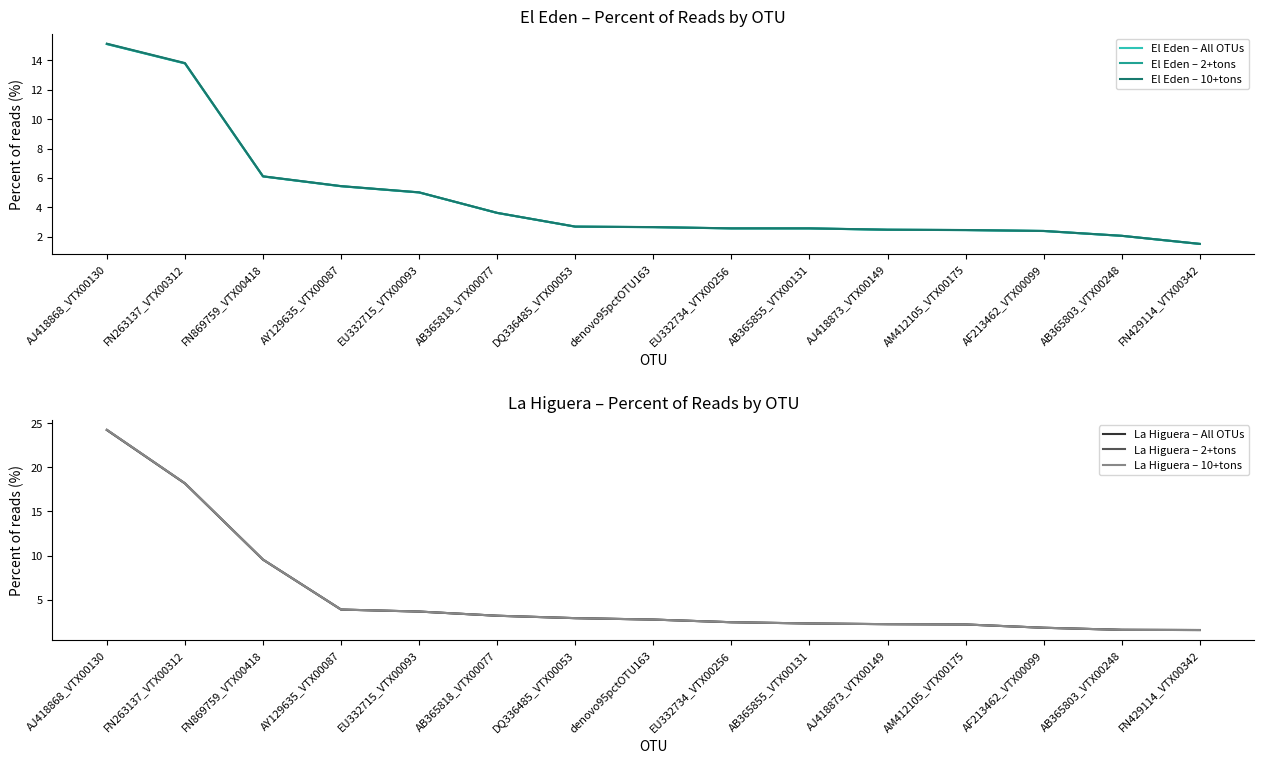

Reading left to right, what are all the values shown in this chart?

El Eden – All OTUs: 15.1	13.8	6.1	5.4	5.0	3.6	2.7	2.6	2.6	2.6	2.5	2.4	2.4	2.1	1.5
El Eden – 2+tons: 15.1	13.8	6.1	5.4	5.0	3.6	2.7	2.6	2.6	2.6	2.5	2.4	2.4	2.1	1.5
El Eden – 10+tons: 15.1	13.8	6.1	5.4	5.0	3.6	2.7	2.7	2.6	2.6	2.5	2.5	2.4	2.1	1.5
La Higuera – All OTUs: 24.2	18.2	9.5	3.9	3.6	3.2	2.9	2.7	2.4	2.3	2.2	2.2	1.8	1.6	1.5
La Higuera – 2+tons: 24.3	18.2	9.5	3.9	3.6	3.2	2.9	2.7	2.4	2.3	2.2	2.2	1.8	1.6	1.5
La Higuera – 10+tons: 24.3	18.2	9.5	3.9	3.6	3.2	2.9	2.7	2.4	2.3	2.2	2.2	1.8	1.6	1.5